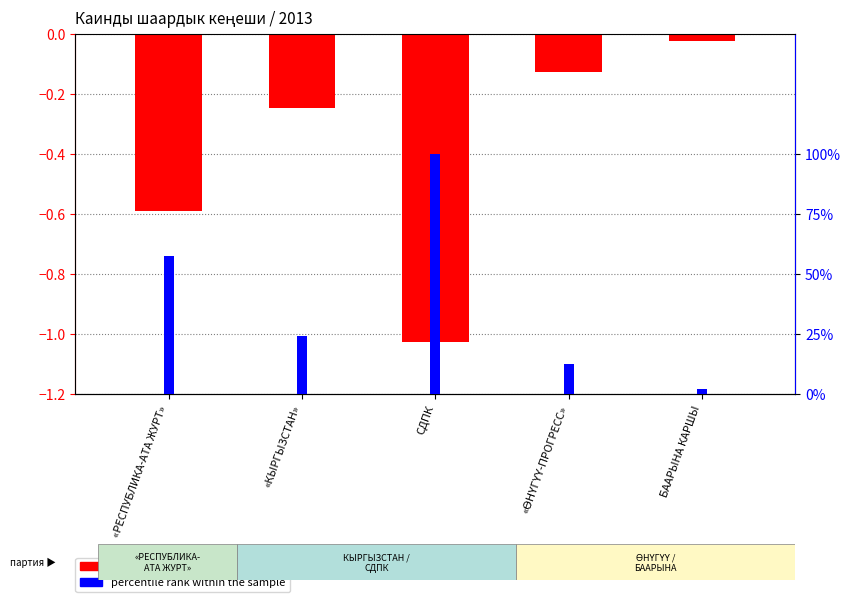

Which series has the largest total across all categories?

percentile rank within the sample